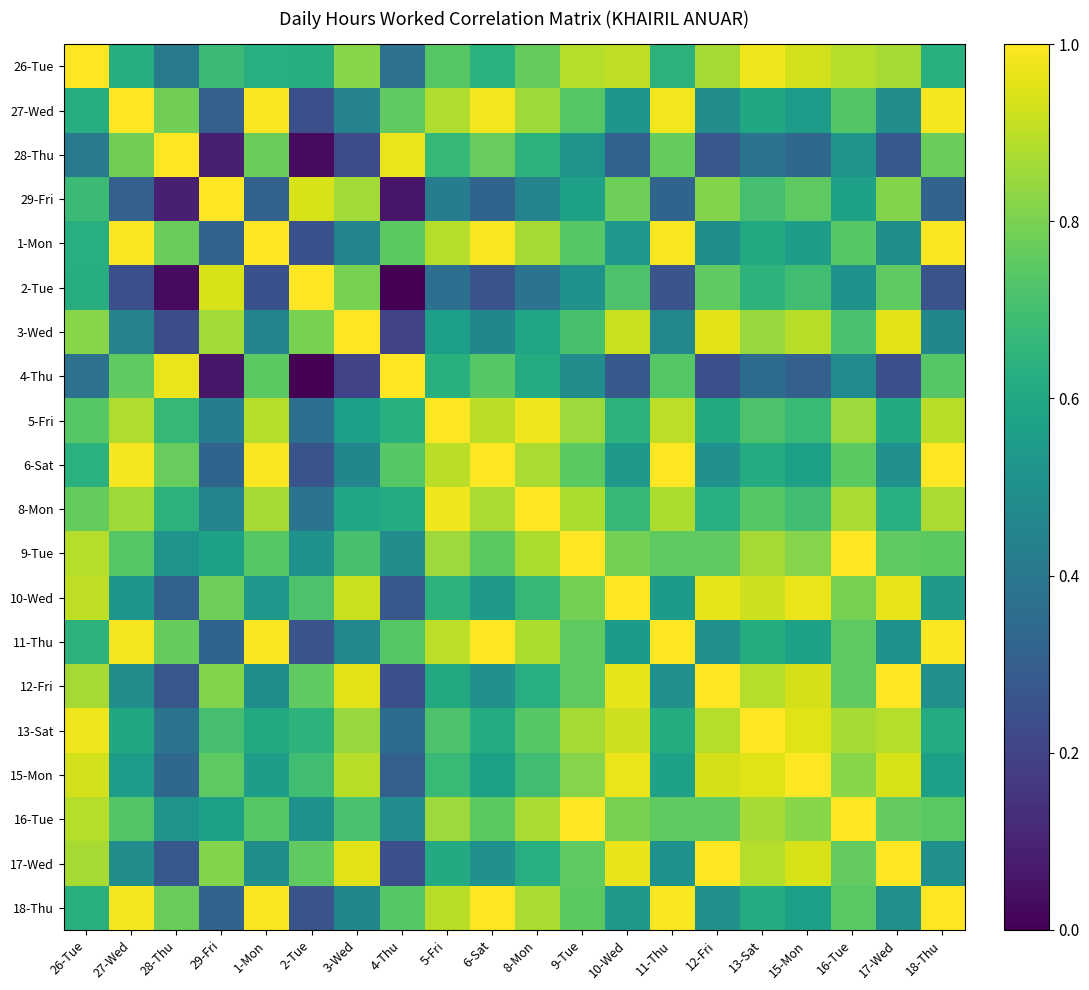

Reading left to right, extract all data points from this chart.

26-Tue: 26-Tue=1.0	27-Wed=0.6	28-Thu=0.4	29-Fri=0.7	1-Mon=0.6	2-Tue=0.6	3-Wed=0.8	4-Thu=0.4	5-Fri=0.7	6-Sat=0.6	8-Mon=0.8	9-Tue=0.9	10-Wed=0.9	11-Thu=0.6	12-Fri=0.9	13-Sat=1.0	15-Mon=0.9	16-Tue=0.9	17-Wed=0.9	18-Thu=0.6
27-Wed: 26-Tue=0.6	27-Wed=1.0	28-Thu=0.8	29-Fri=0.3	1-Mon=1.0	2-Tue=0.2	3-Wed=0.4	4-Thu=0.8	5-Fri=0.9	6-Sat=1.0	8-Mon=0.9	9-Tue=0.7	10-Wed=0.5	11-Thu=1.0	12-Fri=0.5	13-Sat=0.6	15-Mon=0.6	16-Tue=0.7	17-Wed=0.5	18-Thu=1.0
28-Thu: 26-Tue=0.4	27-Wed=0.8	28-Thu=1.0	29-Fri=0.1	1-Mon=0.8	2-Tue=0.0	3-Wed=0.2	4-Thu=1.0	5-Fri=0.7	6-Sat=0.8	8-Mon=0.6	9-Tue=0.5	10-Wed=0.3	11-Thu=0.8	12-Fri=0.3	13-Sat=0.4	15-Mon=0.3	16-Tue=0.5	17-Wed=0.3	18-Thu=0.8
29-Fri: 26-Tue=0.7	27-Wed=0.3	28-Thu=0.1	29-Fri=1.0	1-Mon=0.3	2-Tue=0.9	3-Wed=0.9	4-Thu=0.1	5-Fri=0.4	6-Sat=0.3	8-Mon=0.4	9-Tue=0.6	10-Wed=0.8	11-Thu=0.3	12-Fri=0.8	13-Sat=0.7	15-Mon=0.8	16-Tue=0.6	17-Wed=0.8	18-Thu=0.3
1-Mon: 26-Tue=0.6	27-Wed=1.0	28-Thu=0.8	29-Fri=0.3	1-Mon=1.0	2-Tue=0.3	3-Wed=0.5	4-Thu=0.7	5-Fri=0.9	6-Sat=1.0	8-Mon=0.9	9-Tue=0.7	10-Wed=0.5	11-Thu=1.0	12-Fri=0.5	13-Sat=0.6	15-Mon=0.6	16-Tue=0.7	17-Wed=0.5	18-Thu=1.0
2-Tue: 26-Tue=0.6	27-Wed=0.2	28-Thu=0.0	29-Fri=0.9	1-Mon=0.3	2-Tue=1.0	3-Wed=0.8	4-Thu=0.0	5-Fri=0.4	6-Sat=0.3	8-Mon=0.4	9-Tue=0.5	10-Wed=0.7	11-Thu=0.3	12-Fri=0.8	13-Sat=0.6	15-Mon=0.7	16-Tue=0.5	17-Wed=0.8	18-Thu=0.3
3-Wed: 26-Tue=0.8	27-Wed=0.4	28-Thu=0.2	29-Fri=0.9	1-Mon=0.5	2-Tue=0.8	3-Wed=1.0	4-Thu=0.2	5-Fri=0.6	6-Sat=0.5	8-Mon=0.6	9-Tue=0.7	10-Wed=0.9	11-Thu=0.5	12-Fri=1.0	13-Sat=0.8	15-Mon=0.9	16-Tue=0.7	17-Wed=1.0	18-Thu=0.5
4-Thu: 26-Tue=0.4	27-Wed=0.8	28-Thu=1.0	29-Fri=0.1	1-Mon=0.7	2-Tue=0.0	3-Wed=0.2	4-Thu=1.0	5-Fri=0.6	6-Sat=0.7	8-Mon=0.6	9-Tue=0.5	10-Wed=0.3	11-Thu=0.7	12-Fri=0.2	13-Sat=0.4	15-Mon=0.3	16-Tue=0.5	17-Wed=0.2	18-Thu=0.7
5-Fri: 26-Tue=0.7	27-Wed=0.9	28-Thu=0.7	29-Fri=0.4	1-Mon=0.9	2-Tue=0.4	3-Wed=0.6	4-Thu=0.6	5-Fri=1.0	6-Sat=0.9	8-Mon=1.0	9-Tue=0.9	10-Wed=0.6	11-Thu=0.9	12-Fri=0.6	13-Sat=0.7	15-Mon=0.7	16-Tue=0.9	17-Wed=0.6	18-Thu=0.9
6-Sat: 26-Tue=0.6	27-Wed=1.0	28-Thu=0.8	29-Fri=0.3	1-Mon=1.0	2-Tue=0.3	3-Wed=0.5	4-Thu=0.7	5-Fri=0.9	6-Sat=1.0	8-Mon=0.9	9-Tue=0.7	10-Wed=0.5	11-Thu=1.0	12-Fri=0.5	13-Sat=0.6	15-Mon=0.6	16-Tue=0.7	17-Wed=0.5	18-Thu=1.0
8-Mon: 26-Tue=0.8	27-Wed=0.9	28-Thu=0.6	29-Fri=0.4	1-Mon=0.9	2-Tue=0.4	3-Wed=0.6	4-Thu=0.6	5-Fri=1.0	6-Sat=0.9	8-Mon=1.0	9-Tue=0.9	10-Wed=0.7	11-Thu=0.9	12-Fri=0.6	13-Sat=0.7	15-Mon=0.7	16-Tue=0.9	17-Wed=0.6	18-Thu=0.9
9-Tue: 26-Tue=0.9	27-Wed=0.7	28-Thu=0.5	29-Fri=0.6	1-Mon=0.7	2-Tue=0.5	3-Wed=0.7	4-Thu=0.5	5-Fri=0.9	6-Sat=0.7	8-Mon=0.9	9-Tue=1.0	10-Wed=0.8	11-Thu=0.8	12-Fri=0.8	13-Sat=0.9	15-Mon=0.8	16-Tue=1.0	17-Wed=0.8	18-Thu=0.7
10-Wed: 26-Tue=0.9	27-Wed=0.5	28-Thu=0.3	29-Fri=0.8	1-Mon=0.5	2-Tue=0.7	3-Wed=0.9	4-Thu=0.3	5-Fri=0.6	6-Sat=0.5	8-Mon=0.7	9-Tue=0.8	10-Wed=1.0	11-Thu=0.5	12-Fri=1.0	13-Sat=0.9	15-Mon=1.0	16-Tue=0.8	17-Wed=1.0	18-Thu=0.5
11-Thu: 26-Tue=0.6	27-Wed=1.0	28-Thu=0.8	29-Fri=0.3	1-Mon=1.0	2-Tue=0.3	3-Wed=0.5	4-Thu=0.7	5-Fri=0.9	6-Sat=1.0	8-Mon=0.9	9-Tue=0.8	10-Wed=0.5	11-Thu=1.0	12-Fri=0.5	13-Sat=0.6	15-Mon=0.6	16-Tue=0.8	17-Wed=0.5	18-Thu=1.0
12-Fri: 26-Tue=0.9	27-Wed=0.5	28-Thu=0.3	29-Fri=0.8	1-Mon=0.5	2-Tue=0.8	3-Wed=1.0	4-Thu=0.2	5-Fri=0.6	6-Sat=0.5	8-Mon=0.6	9-Tue=0.8	10-Wed=1.0	11-Thu=0.5	12-Fri=1.0	13-Sat=0.9	15-Mon=0.9	16-Tue=0.8	17-Wed=1.0	18-Thu=0.5
13-Sat: 26-Tue=1.0	27-Wed=0.6	28-Thu=0.4	29-Fri=0.7	1-Mon=0.6	2-Tue=0.6	3-Wed=0.8	4-Thu=0.4	5-Fri=0.7	6-Sat=0.6	8-Mon=0.7	9-Tue=0.9	10-Wed=0.9	11-Thu=0.6	12-Fri=0.9	13-Sat=1.0	15-Mon=1.0	16-Tue=0.9	17-Wed=0.9	18-Thu=0.6
15-Mon: 26-Tue=0.9	27-Wed=0.6	28-Thu=0.3	29-Fri=0.8	1-Mon=0.6	2-Tue=0.7	3-Wed=0.9	4-Thu=0.3	5-Fri=0.7	6-Sat=0.6	8-Mon=0.7	9-Tue=0.8	10-Wed=1.0	11-Thu=0.6	12-Fri=0.9	13-Sat=1.0	15-Mon=1.0	16-Tue=0.8	17-Wed=0.9	18-Thu=0.6
16-Tue: 26-Tue=0.9	27-Wed=0.7	28-Thu=0.5	29-Fri=0.6	1-Mon=0.7	2-Tue=0.5	3-Wed=0.7	4-Thu=0.5	5-Fri=0.9	6-Sat=0.7	8-Mon=0.9	9-Tue=1.0	10-Wed=0.8	11-Thu=0.8	12-Fri=0.8	13-Sat=0.9	15-Mon=0.8	16-Tue=1.0	17-Wed=0.8	18-Thu=0.7
17-Wed: 26-Tue=0.9	27-Wed=0.5	28-Thu=0.3	29-Fri=0.8	1-Mon=0.5	2-Tue=0.8	3-Wed=1.0	4-Thu=0.2	5-Fri=0.6	6-Sat=0.5	8-Mon=0.6	9-Tue=0.8	10-Wed=1.0	11-Thu=0.5	12-Fri=1.0	13-Sat=0.9	15-Mon=0.9	16-Tue=0.8	17-Wed=1.0	18-Thu=0.5
18-Thu: 26-Tue=0.6	27-Wed=1.0	28-Thu=0.8	29-Fri=0.3	1-Mon=1.0	2-Tue=0.3	3-Wed=0.5	4-Thu=0.7	5-Fri=0.9	6-Sat=1.0	8-Mon=0.9	9-Tue=0.7	10-Wed=0.5	11-Thu=1.0	12-Fri=0.5	13-Sat=0.6	15-Mon=0.6	16-Tue=0.7	17-Wed=0.5	18-Thu=1.0